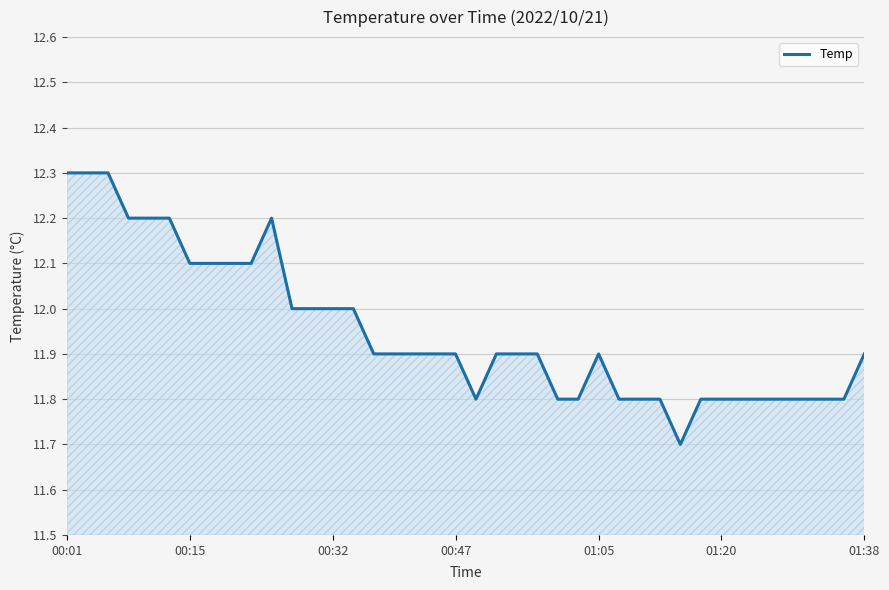

What is the difference between the maximum and minimum values?

0.6